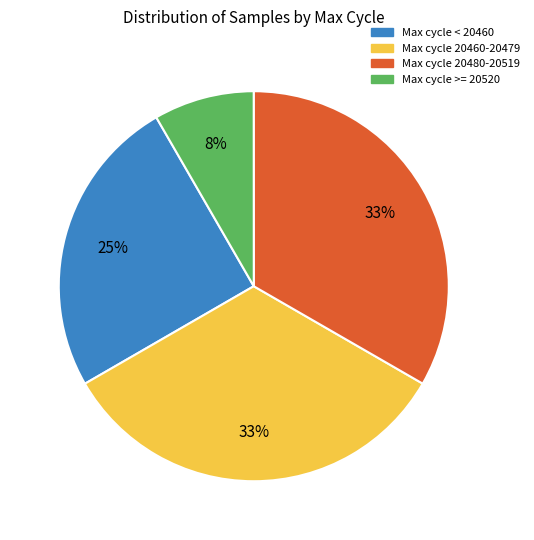

To the nearest percent, what is the average slice percentage?

25%